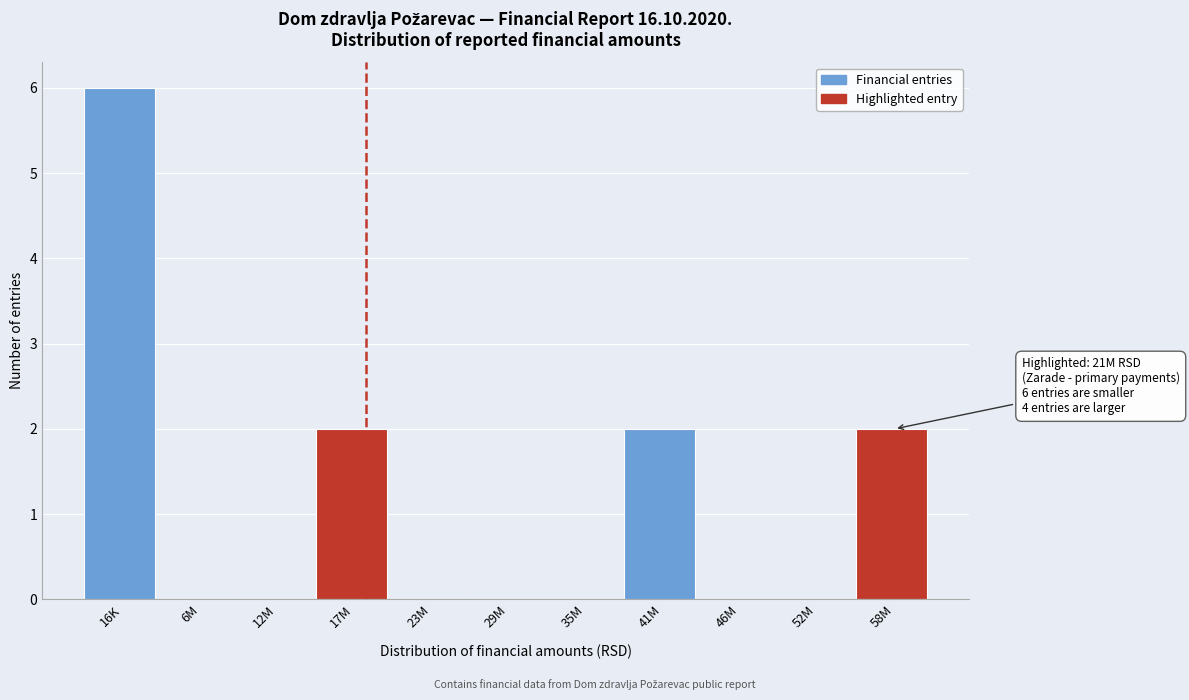

Reading left to right, what are all the values shown in this chart?

16K=6	6M=0	12M=0	17M=2	23M=0	29M=0	35M=0	41M=2	46M=0	52M=0	58M=2